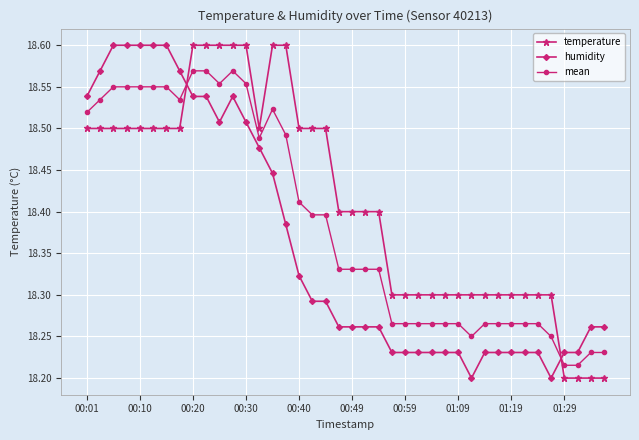

Rank the series by their average value, from lowest to highest.

humidity, mean, temperature